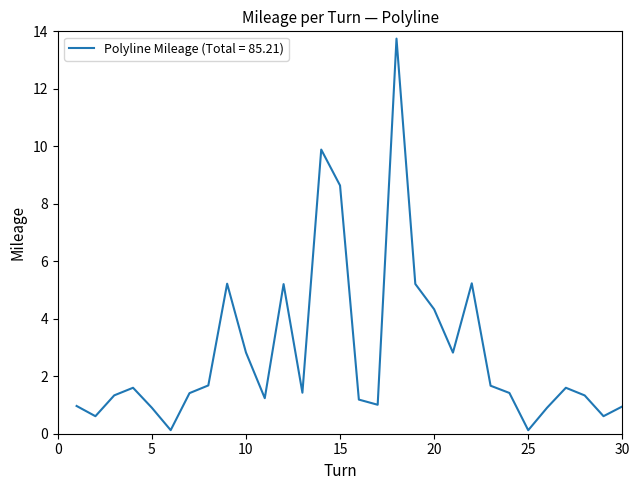

What is the maximum value shown in the chart?

13.7